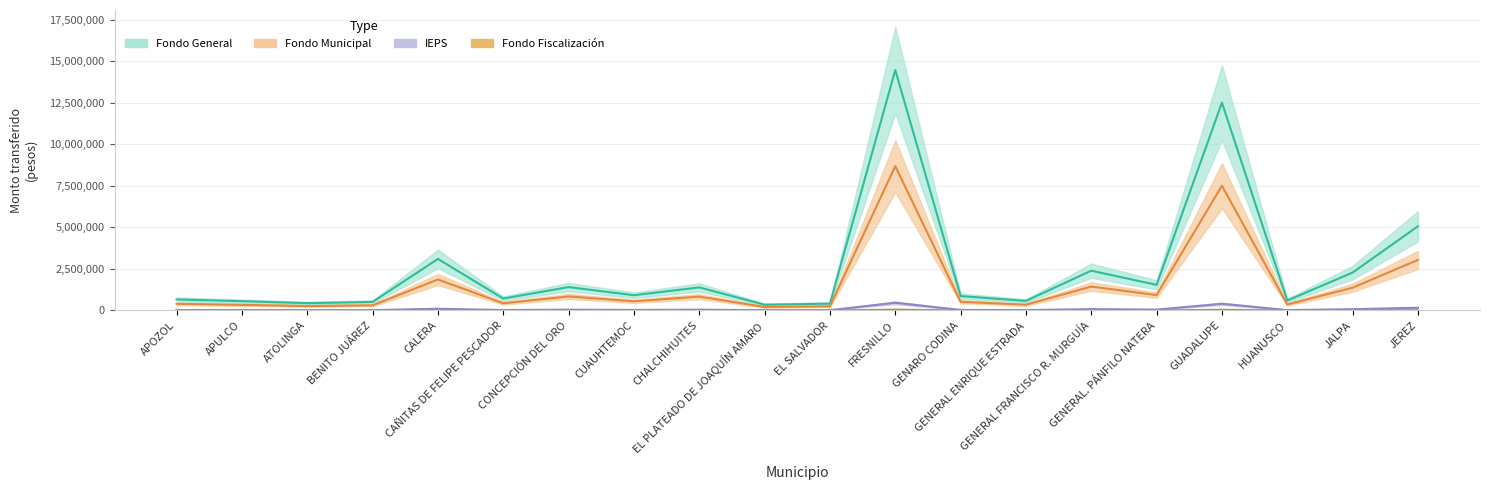

How many interior local peaks does the IEPS series have?

6